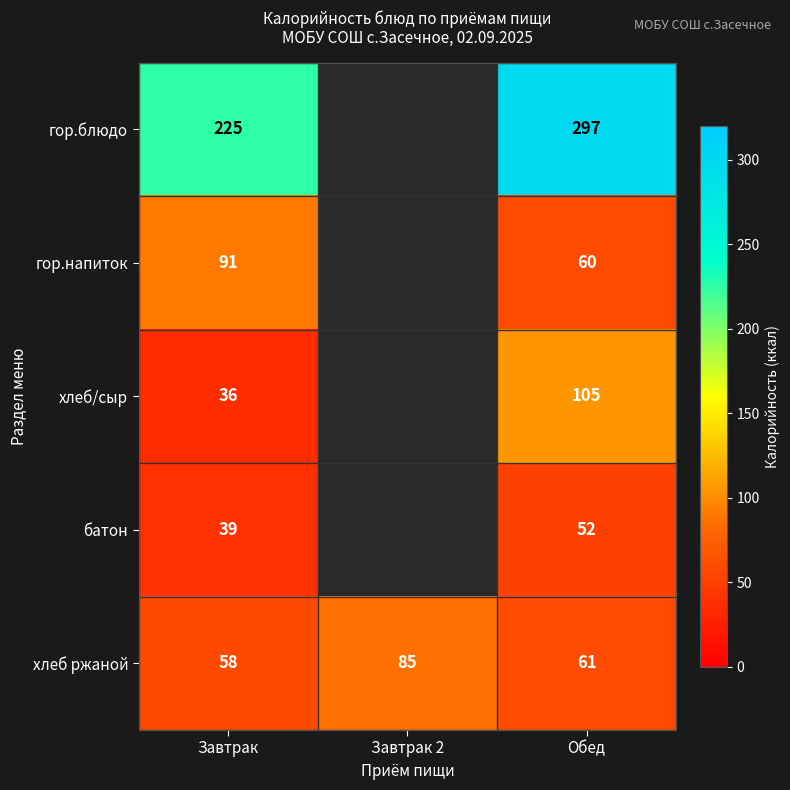

Rank the series at Завтрак from highest to lowest value.

гор.блюдо, гор.напиток, хлеб ржаной, батон, хлеб/сыр